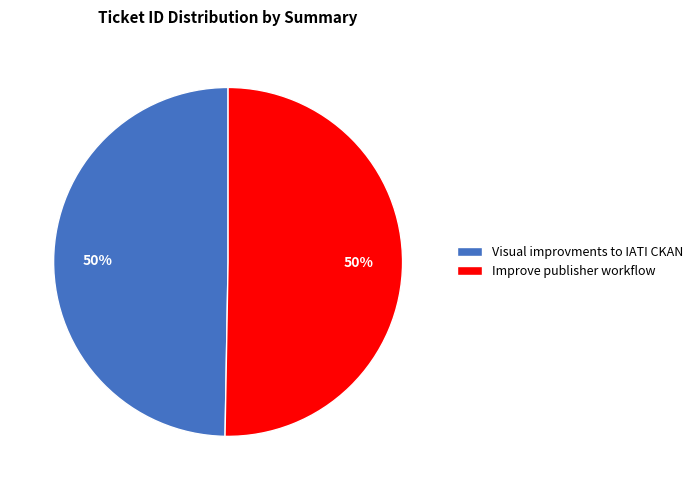

Is the sum of Improve publisher workflow and Visual improvments to IATI CKAN greater than half?

Yes